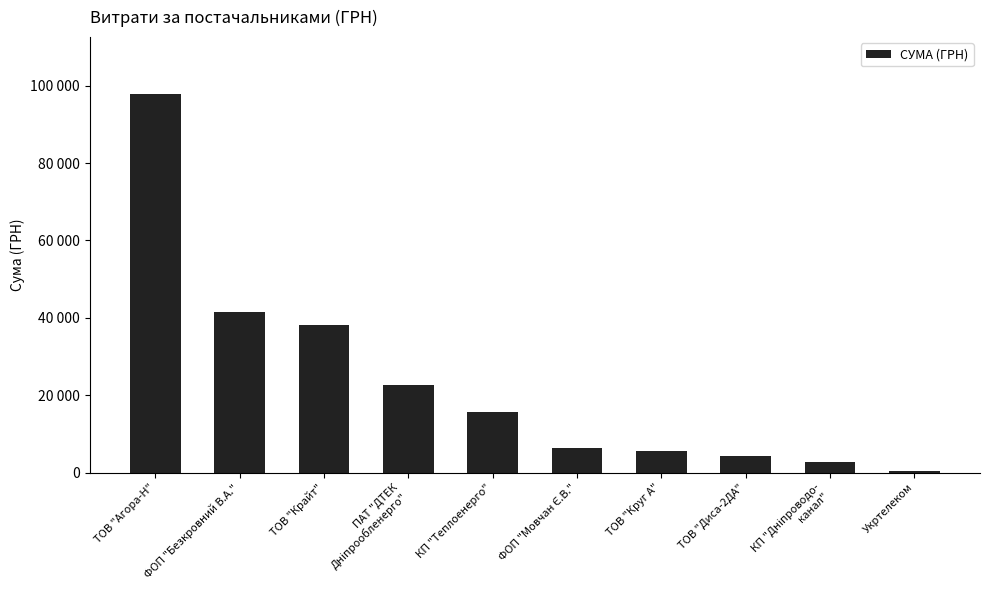

True or false: the data shows 11190.2 at ФОП "Мовчан Є.В.".

False